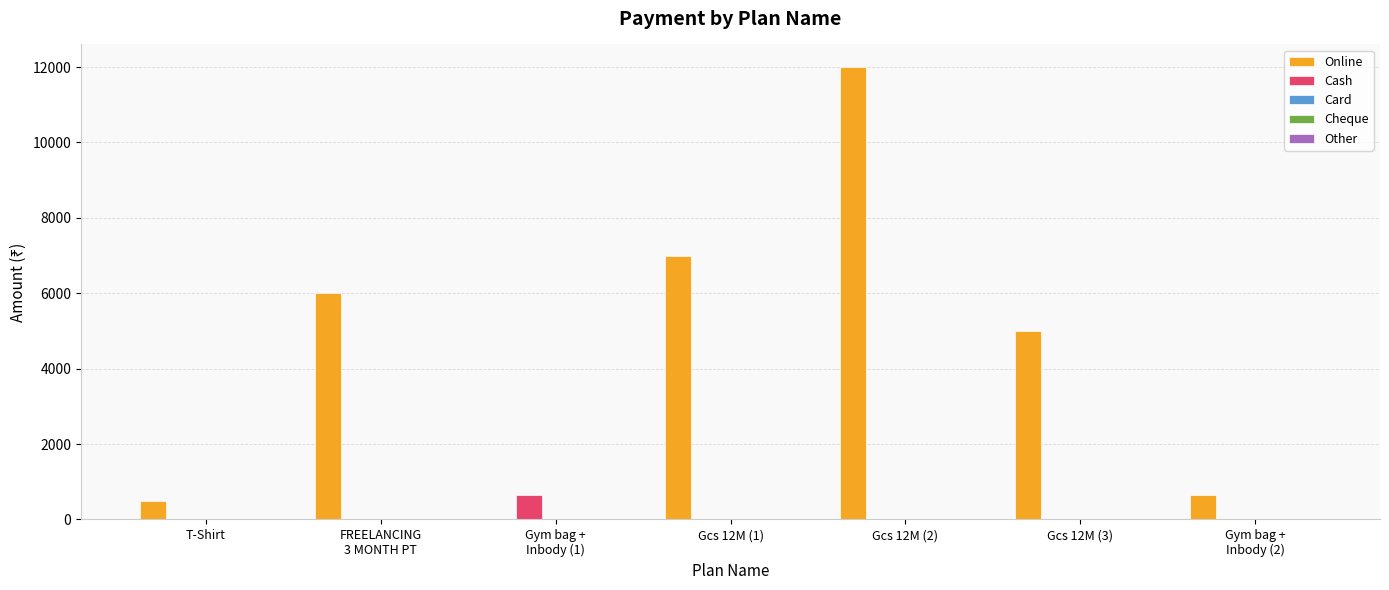

The value of Online at Gcs 12M (1) is 7000. True or false?

True